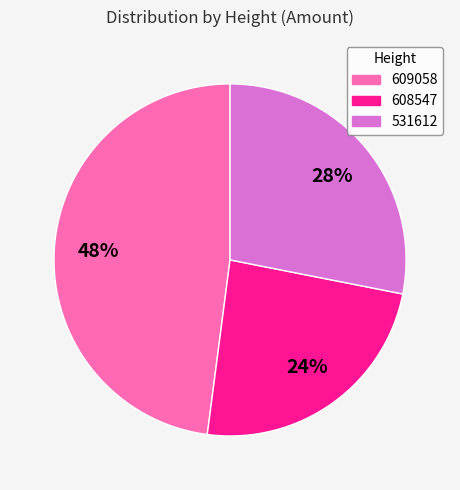

How many slices are in this pie chart?

3